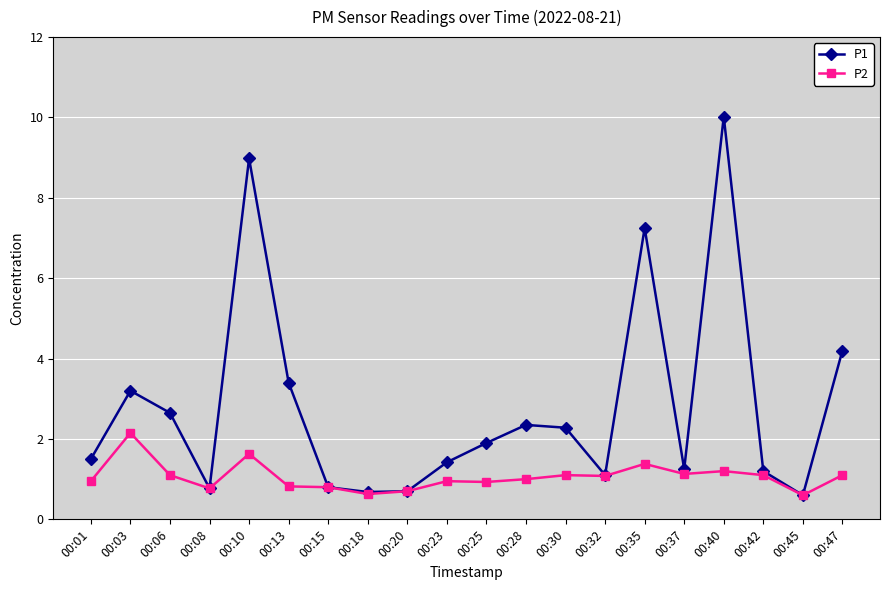

List the series in order of their overall mean, highest first.

P1, P2